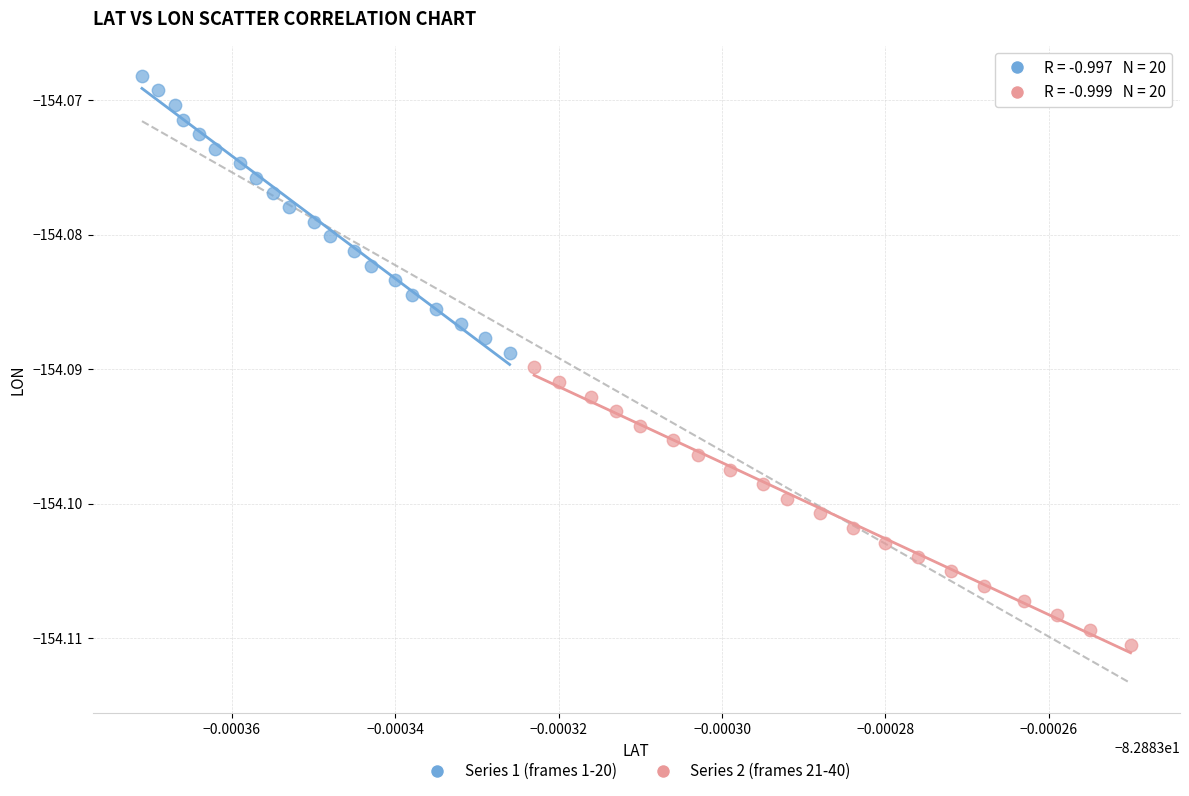

Which series contains the lowest Y value?

Series 2 (frames 21-40)